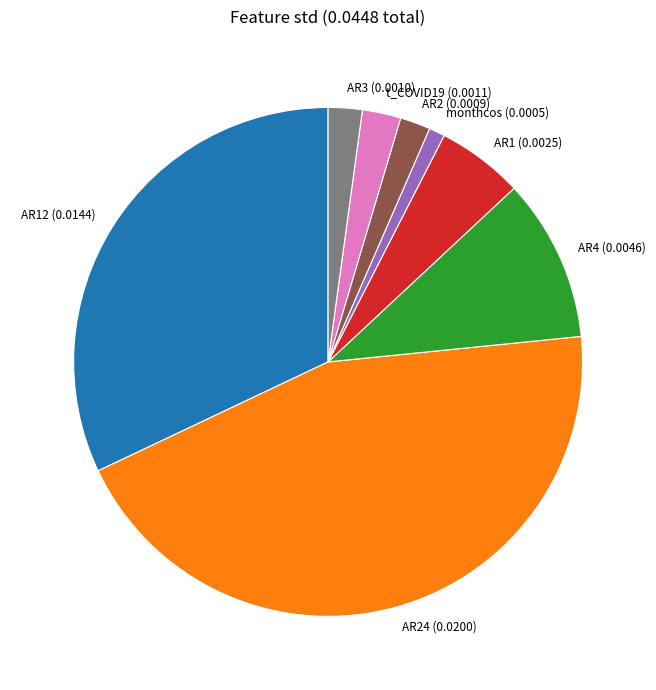

Which slice is the smallest?

monthcos